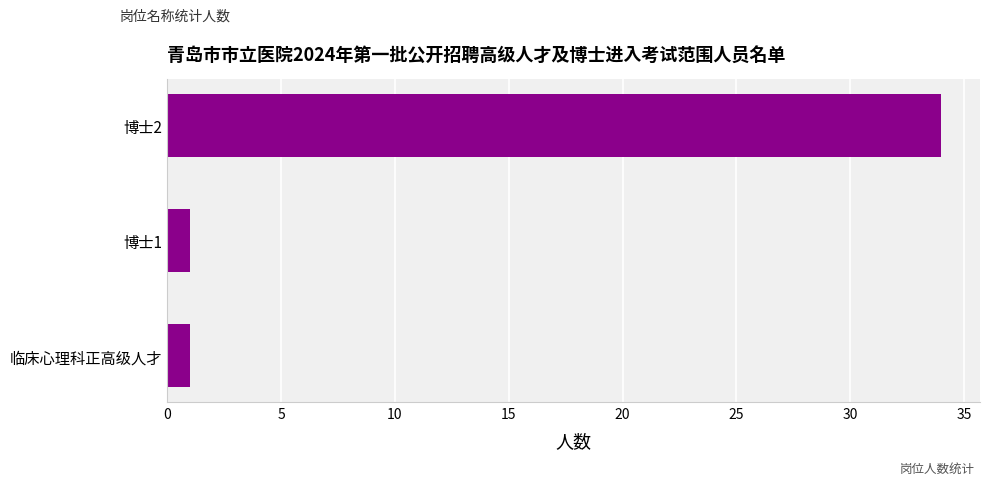

What is the change in value from 博士1 to 博士2?

+33